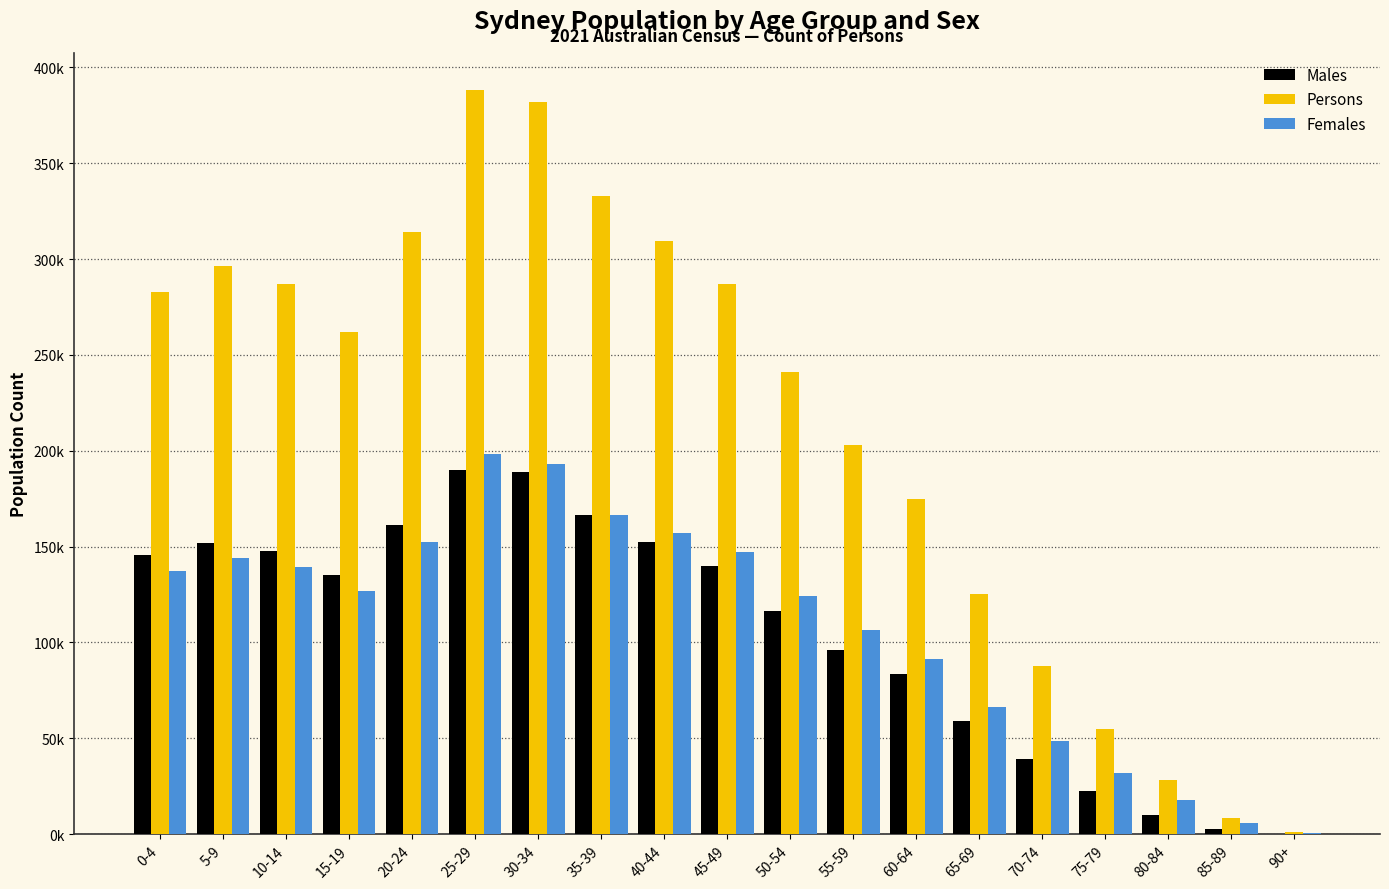

Which category has the highest value in the Females series?

25-29